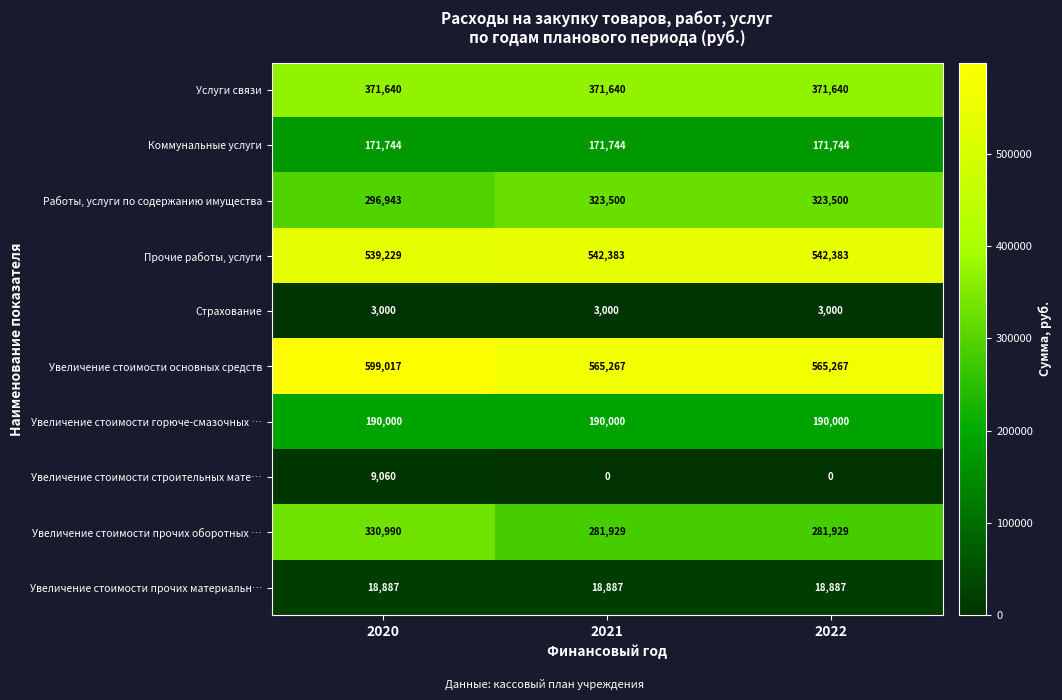

Reading left to right, extract all data points from this chart.

Услуги связи: 2020=371640	2021=371640	2022=371640
Коммунальные услуги: 2020=171744	2021=171744	2022=171744
Работы, услуги по содержанию имущества: 2020=296943	2021=323500	2022=323500
Прочие работы, услуги: 2020=539229	2021=542383	2022=542383
Страхование: 2020=3000	2021=3000	2022=3000
Увеличение стоимости основных средств: 2020=599017	2021=565267	2022=565267
Увеличение стоимости горюче-смазочных …: 2020=190000	2021=190000	2022=190000
Увеличение стоимости строительных мате…: 2020=9060	2021=0	2022=0
Увеличение стоимости прочих оборотных …: 2020=330990	2021=281929	2022=281929
Увеличение стоимости прочих материальн…: 2020=18887	2021=18887	2022=18887